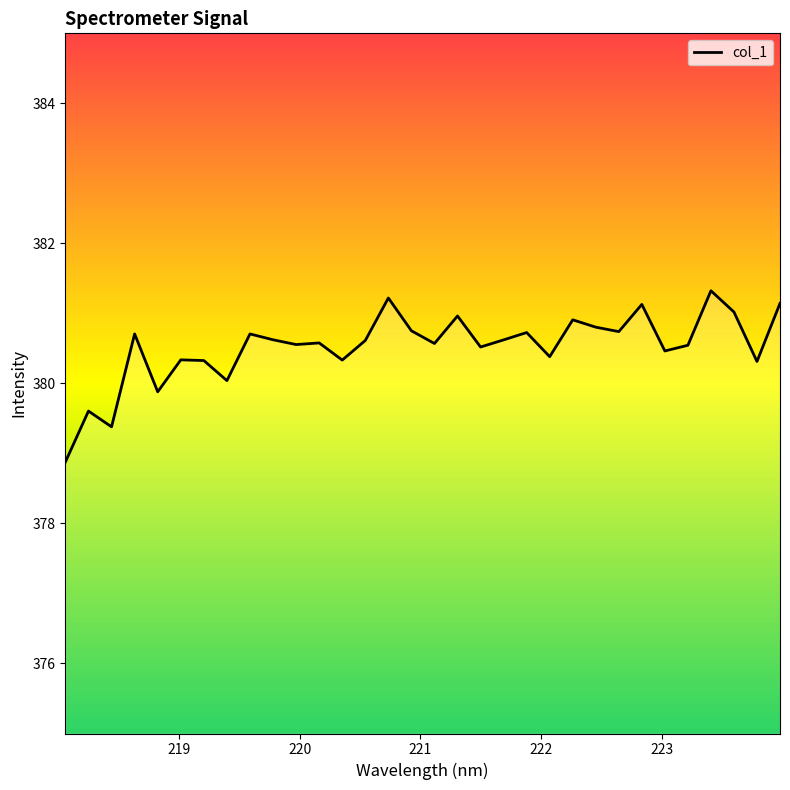

What is the maximum value shown in the chart?

381.3